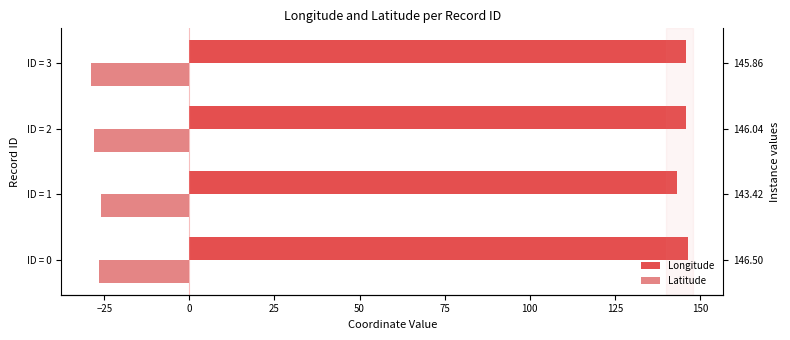

At ID = 2, list the series in order from smallest to largest.

Latitude, Longitude